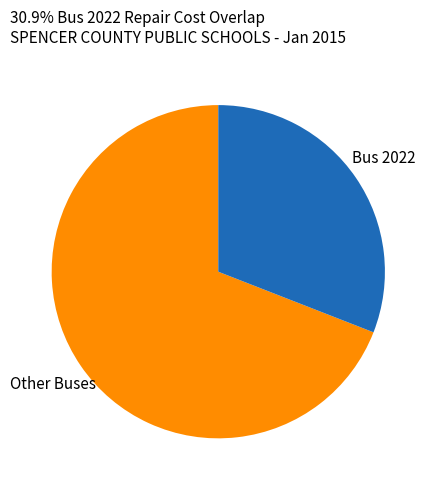

Between Other Buses and Bus 2022, which is larger?

Other Buses